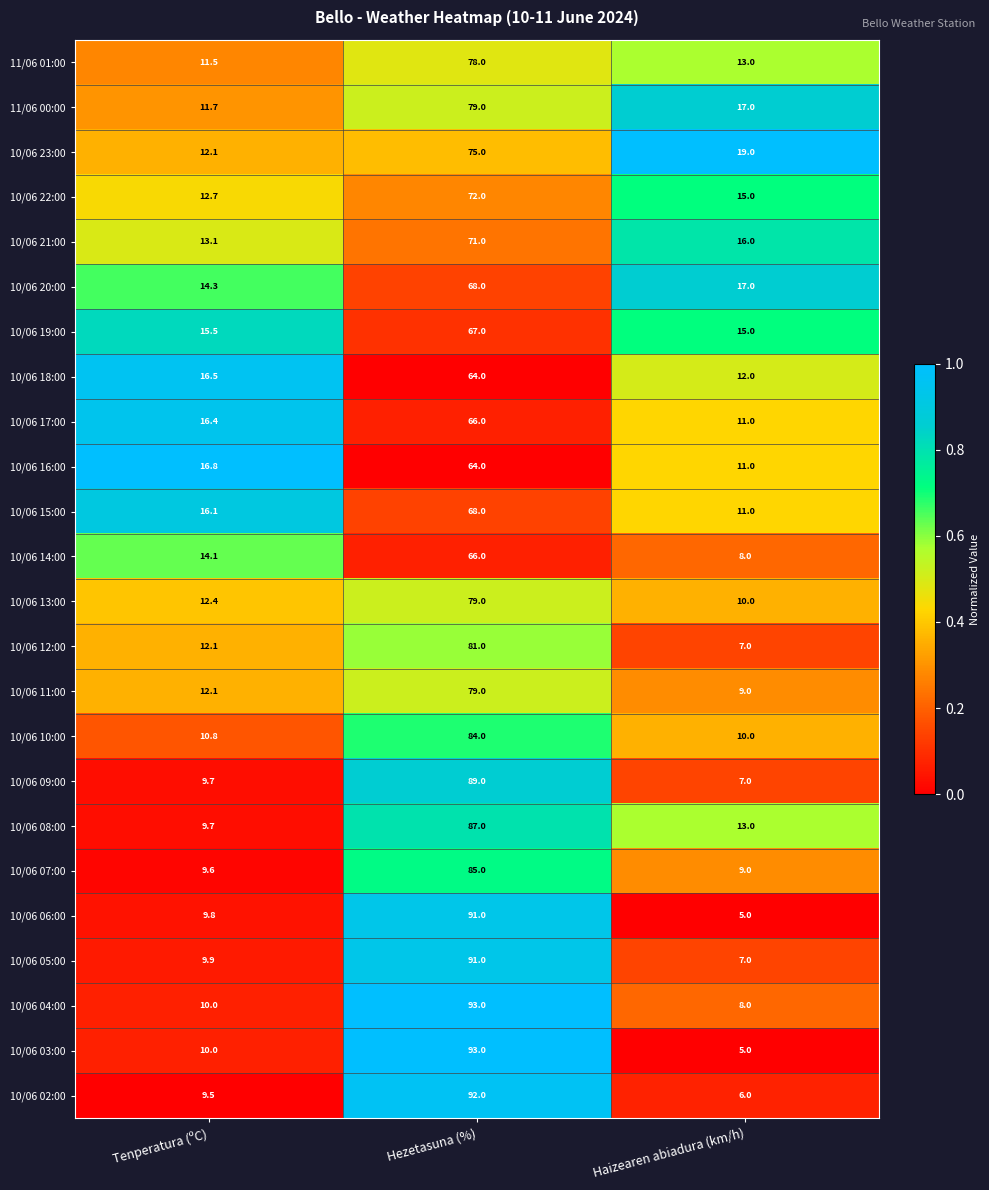

What is the average value of the 10/06 15:00 series?

31.7